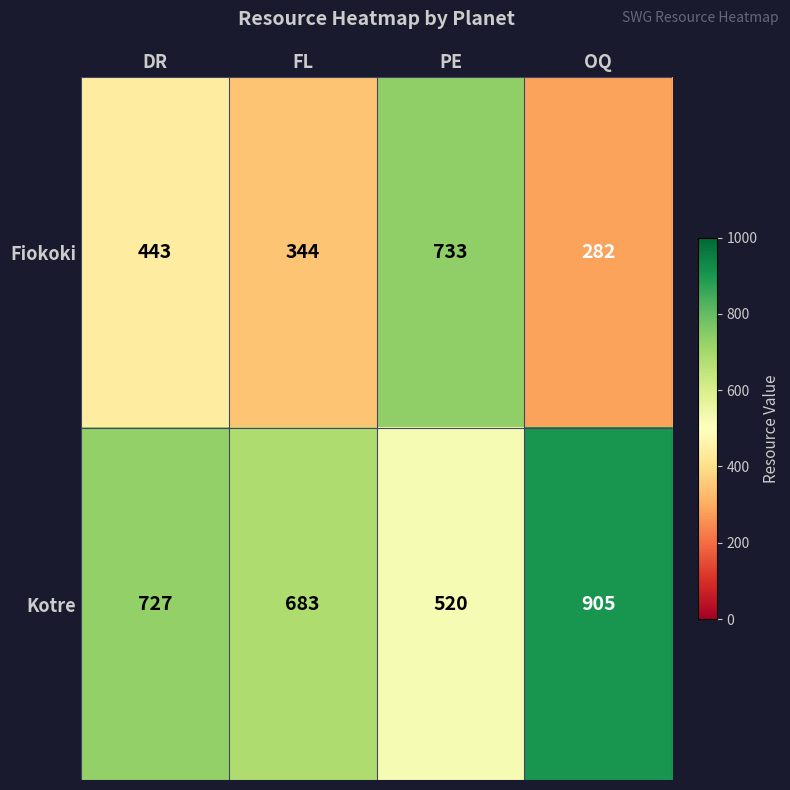

List the series in order of their peak value, lowest first.

Fiokoki, Kotre